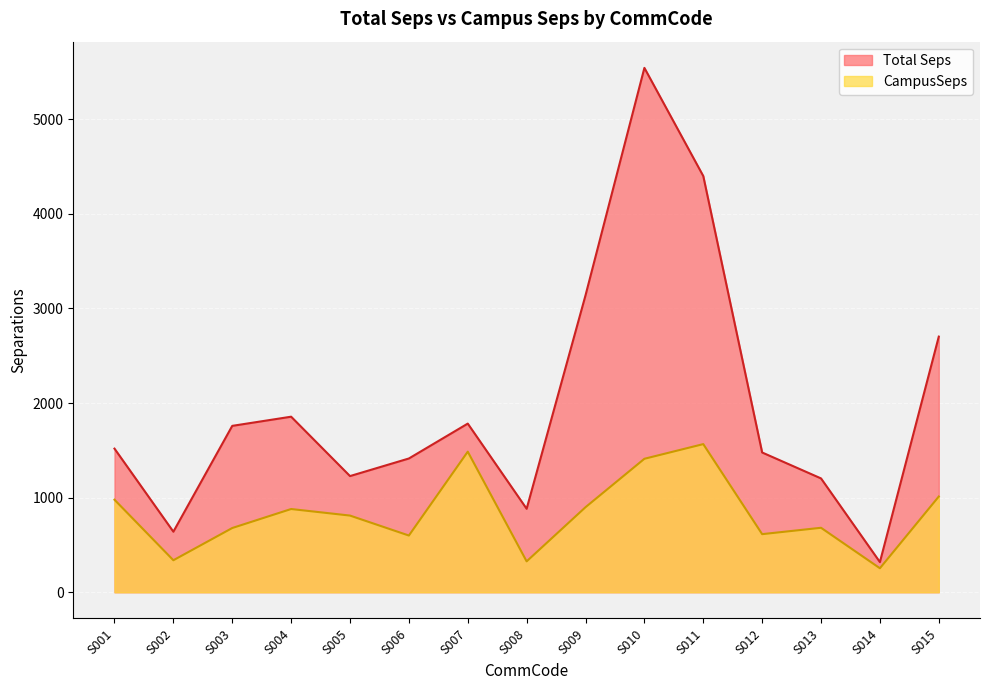

What is the value of the CampusSeps point at the 14th from the left?

253.7